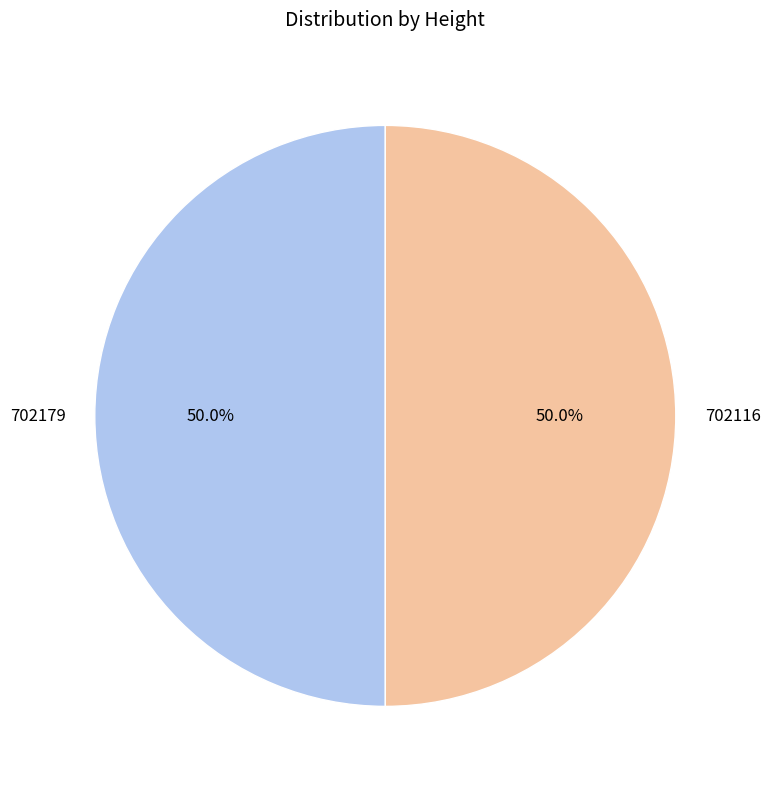

The 702116 slice represents 50% of the pie. True or false?

True